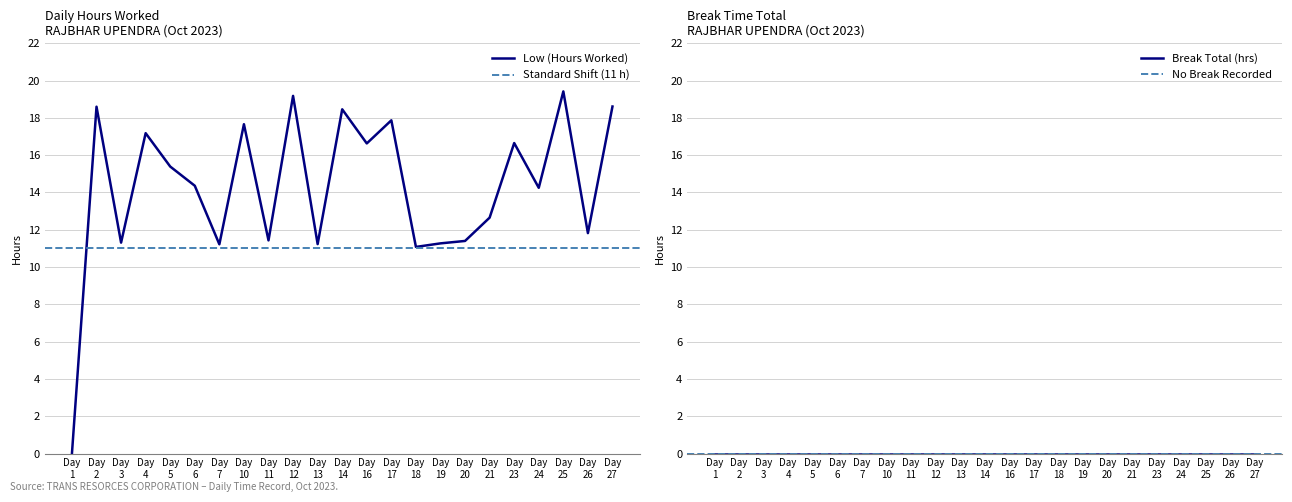

What is the maximum value for Low (Hours Worked)?

19.4